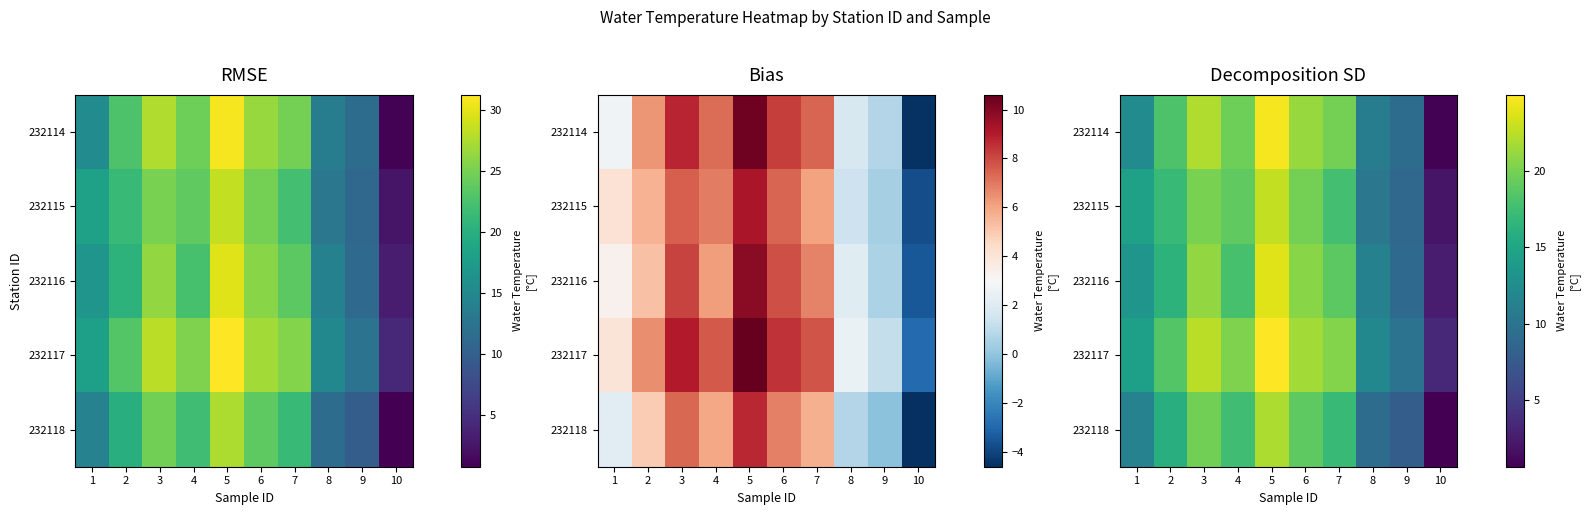

What is the difference between the highest and lowest values at 9?

2.1